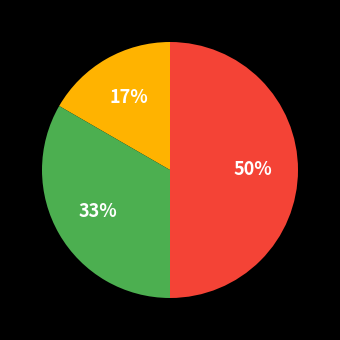

To the nearest percent, what is the average slice percentage?

33%